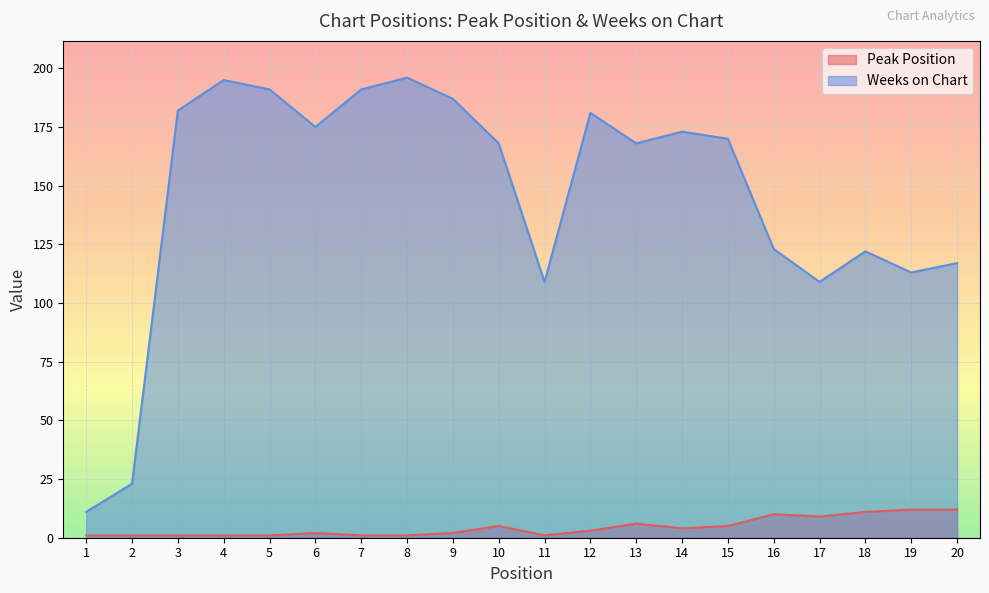

True or false: Peak Position and Weeks on Chart intersect in this chart.

False